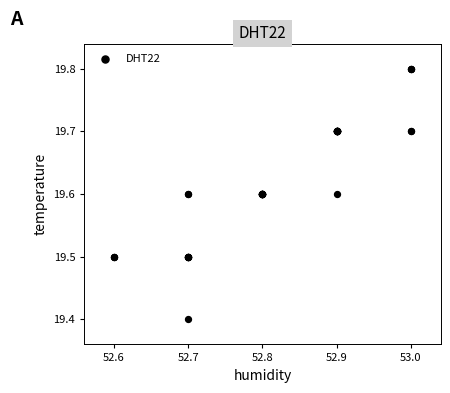

What Y value in the scatter plot is closest to 19?

19.4